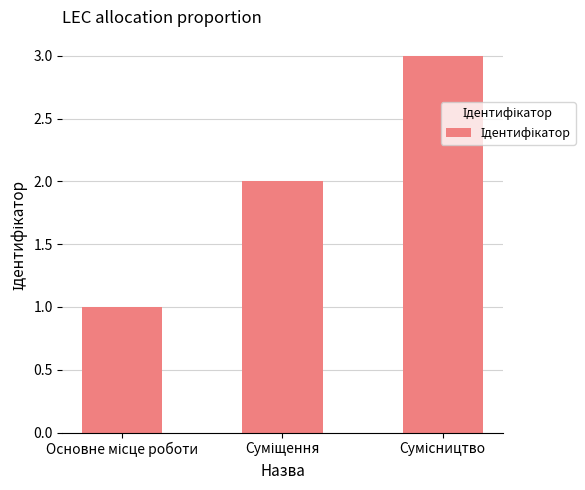

What is the difference between the maximum and minimum values?

2